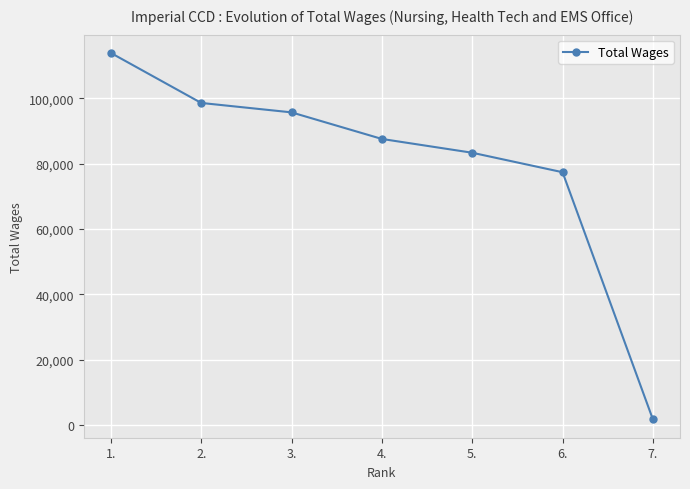

The value at 1. is 113868. True or false?

True